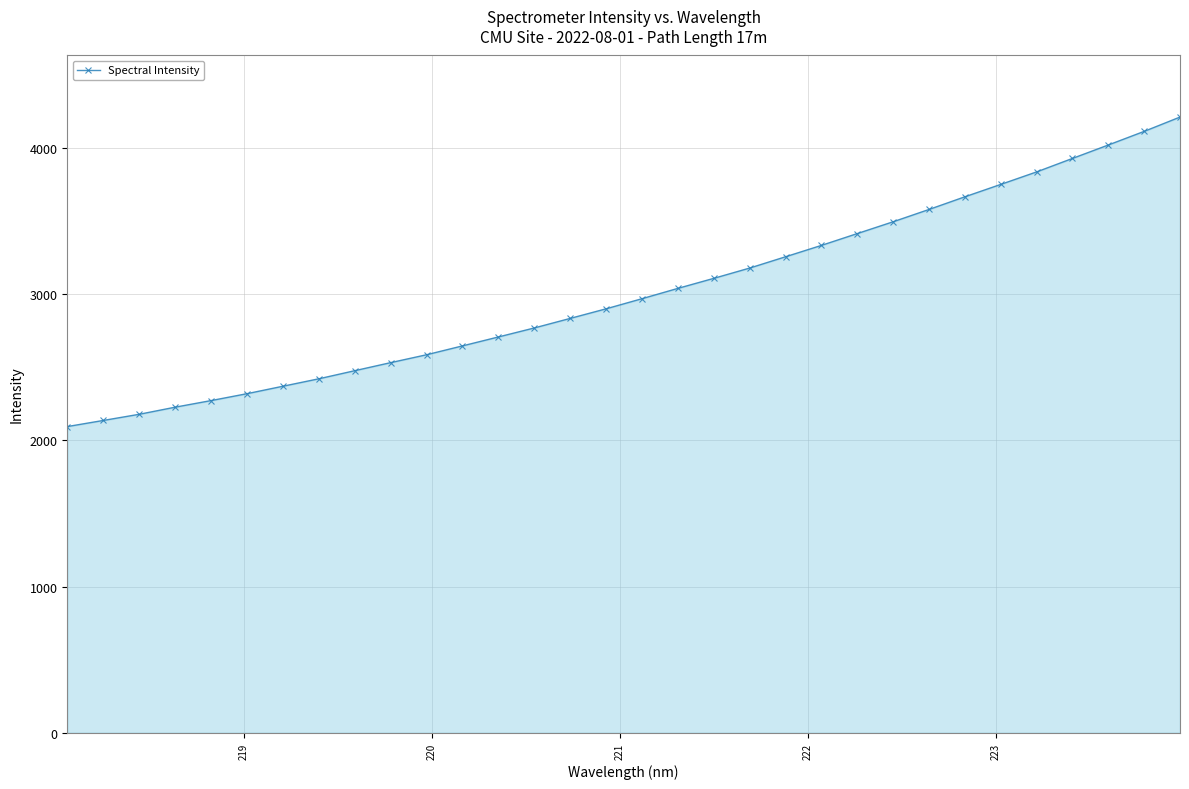

What is the value of the 8th point from the left?

2421.5